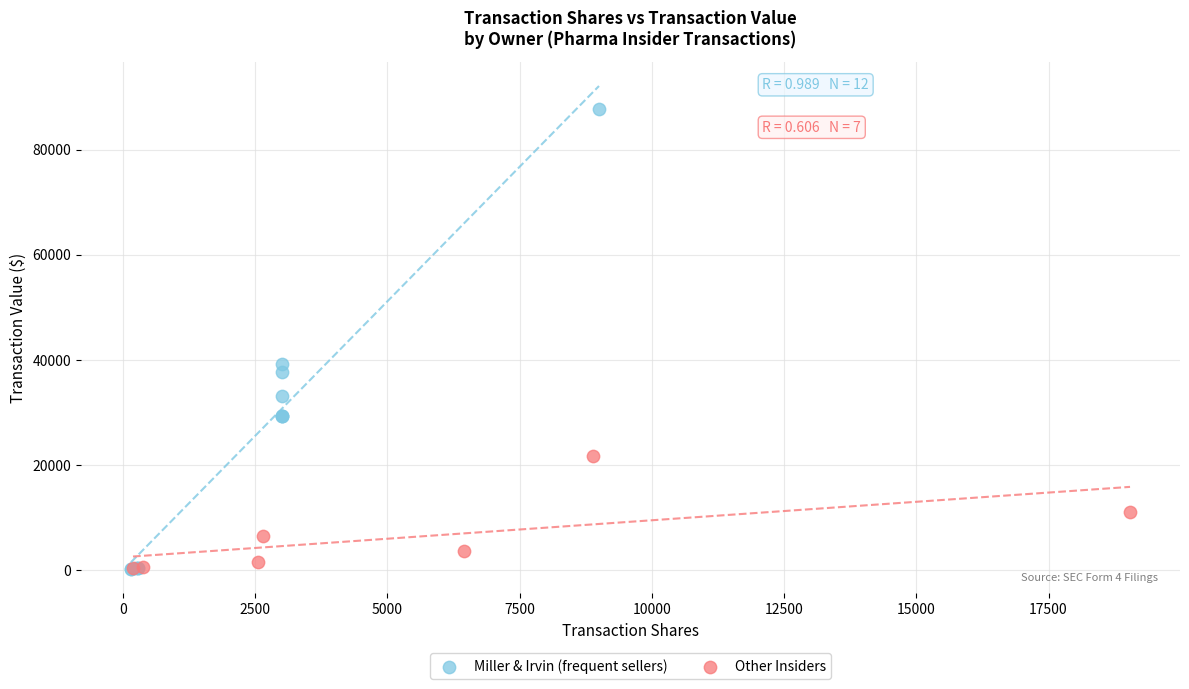

What are all the series names shown in the legend?

Miller & Irvin (frequent sellers), Other Insiders